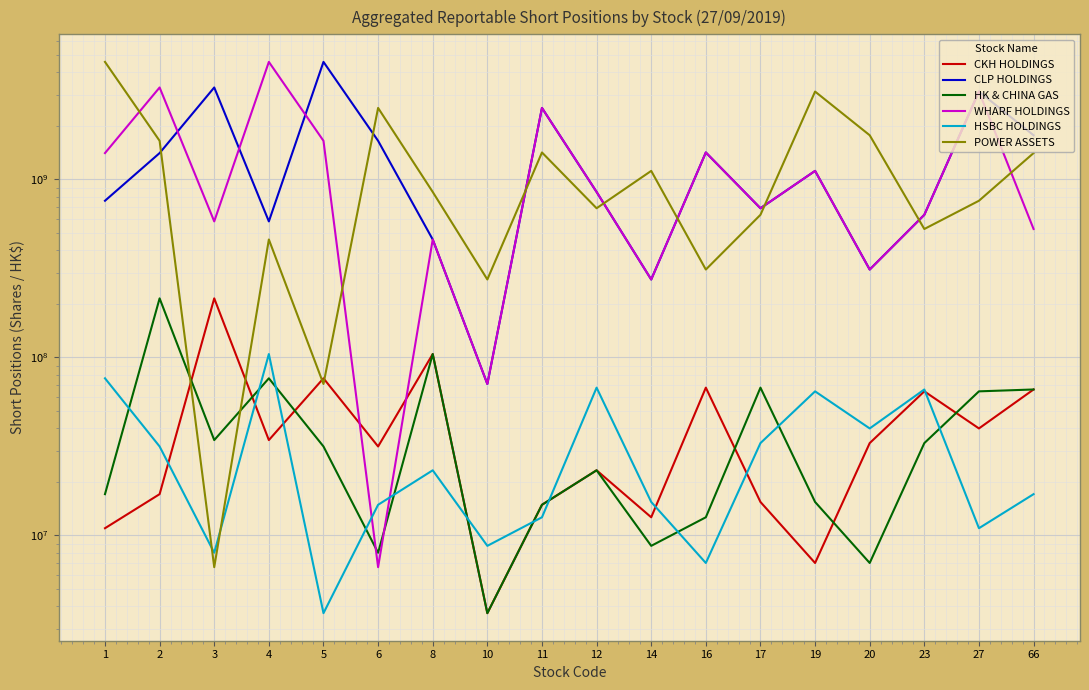

Where does the CKH HOLDINGS series first go above 33034430?

3